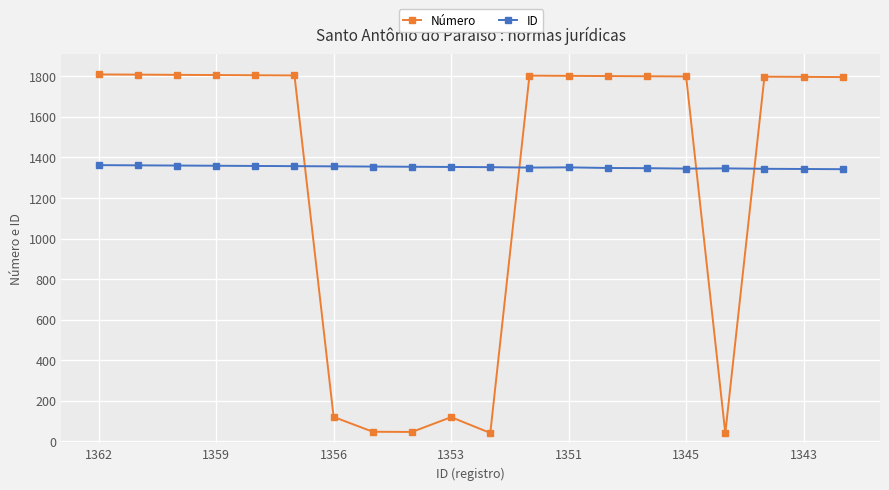

Which series has the largest range (max minus min)?

Número